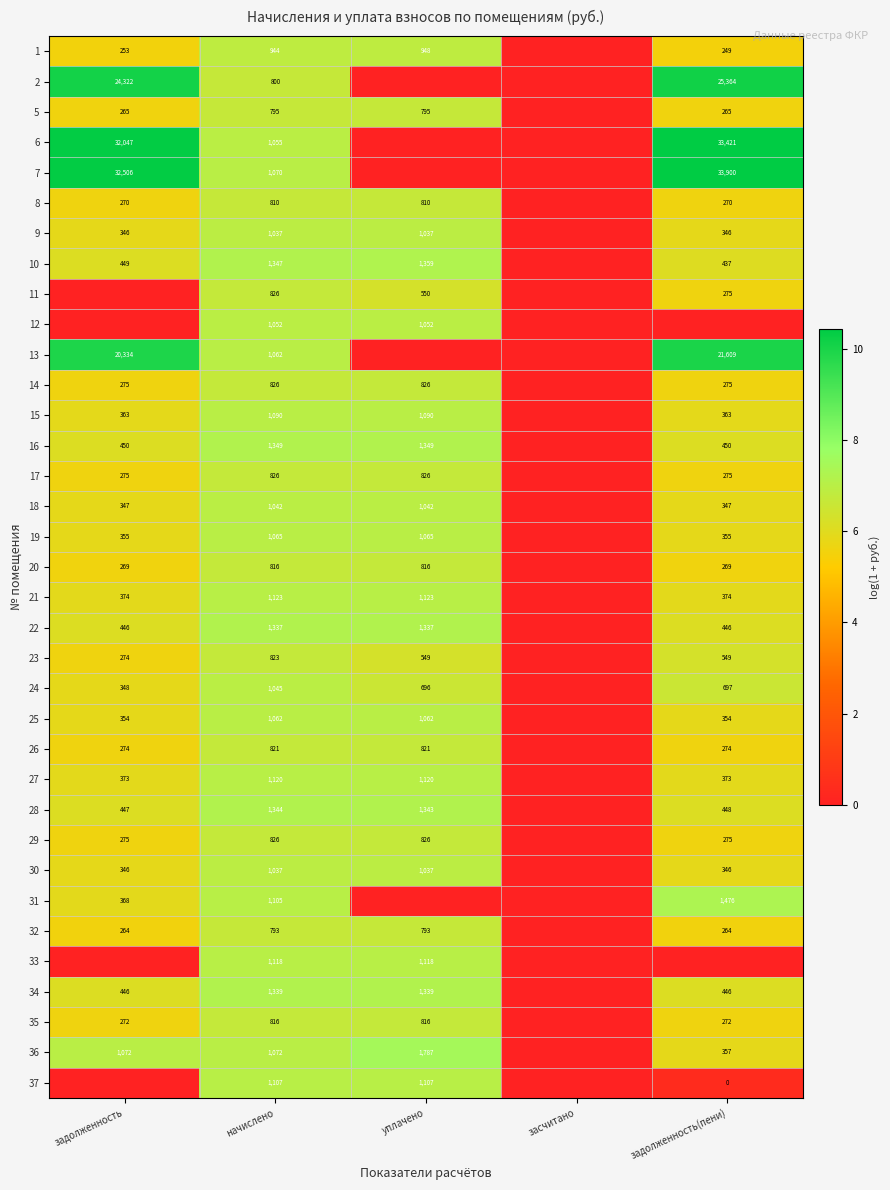

What is the sum of the 21 values at задолженность and начислено?

1497